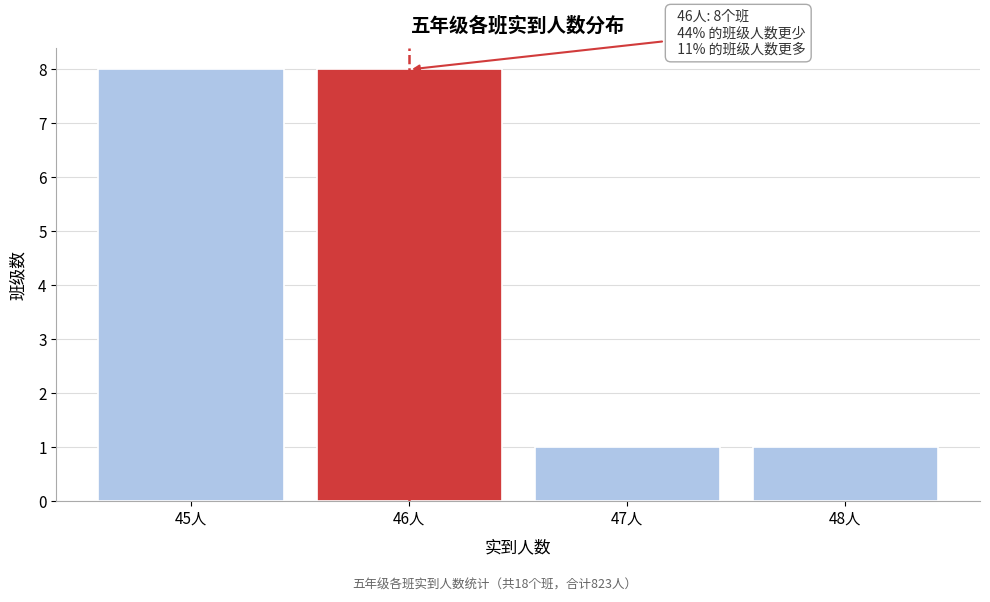

Reading left to right, what are all the values shown in this chart?

8	8	1	1